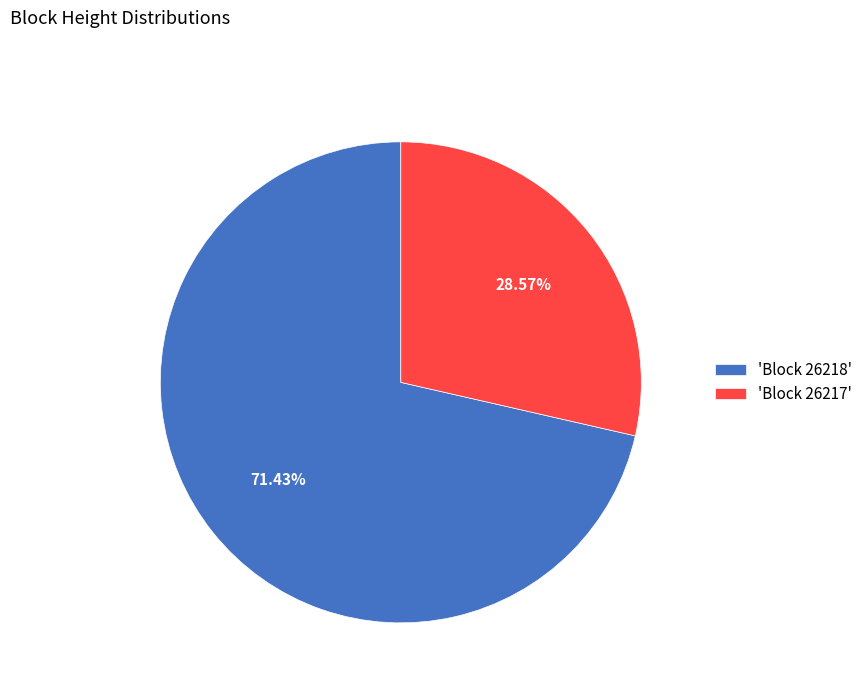

Is there any slice that represents more than half of the pie?

Yes